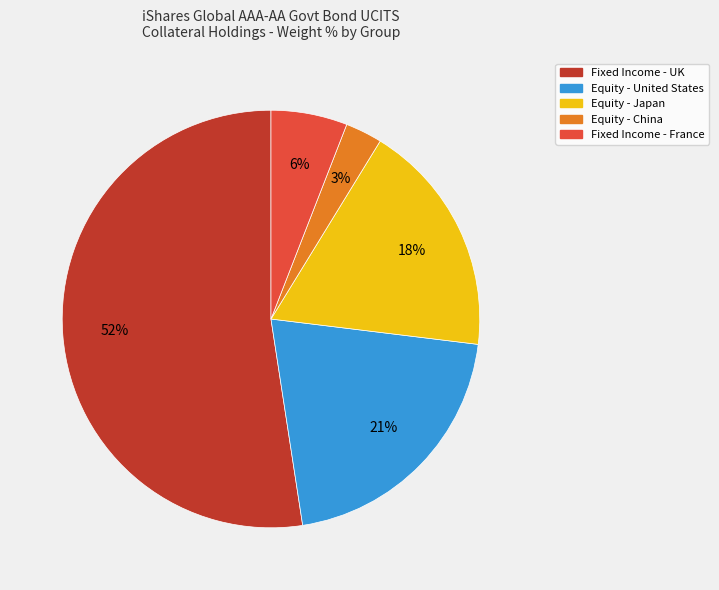

How many segments does this pie chart have?

5